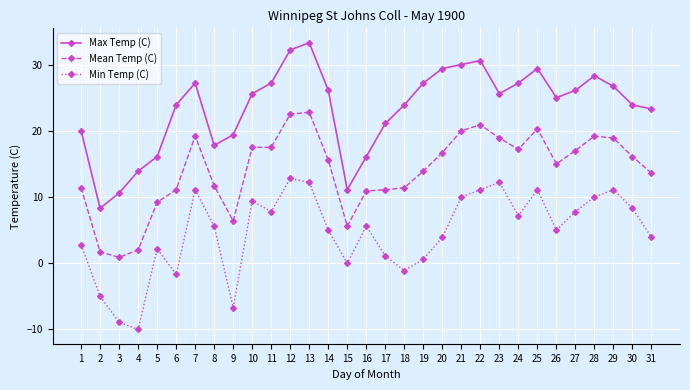

At which category does the chart reach its peak across all series?

13